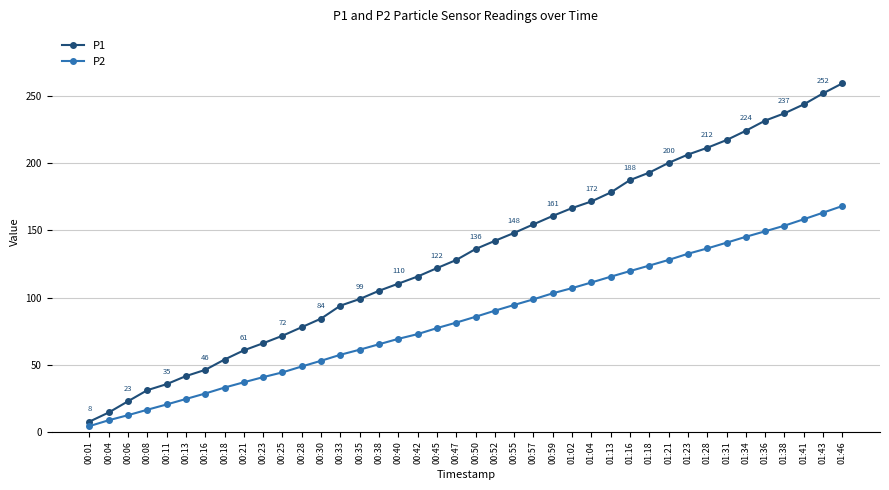

What is the difference between the highest and lowest values at 01:28?

75.0